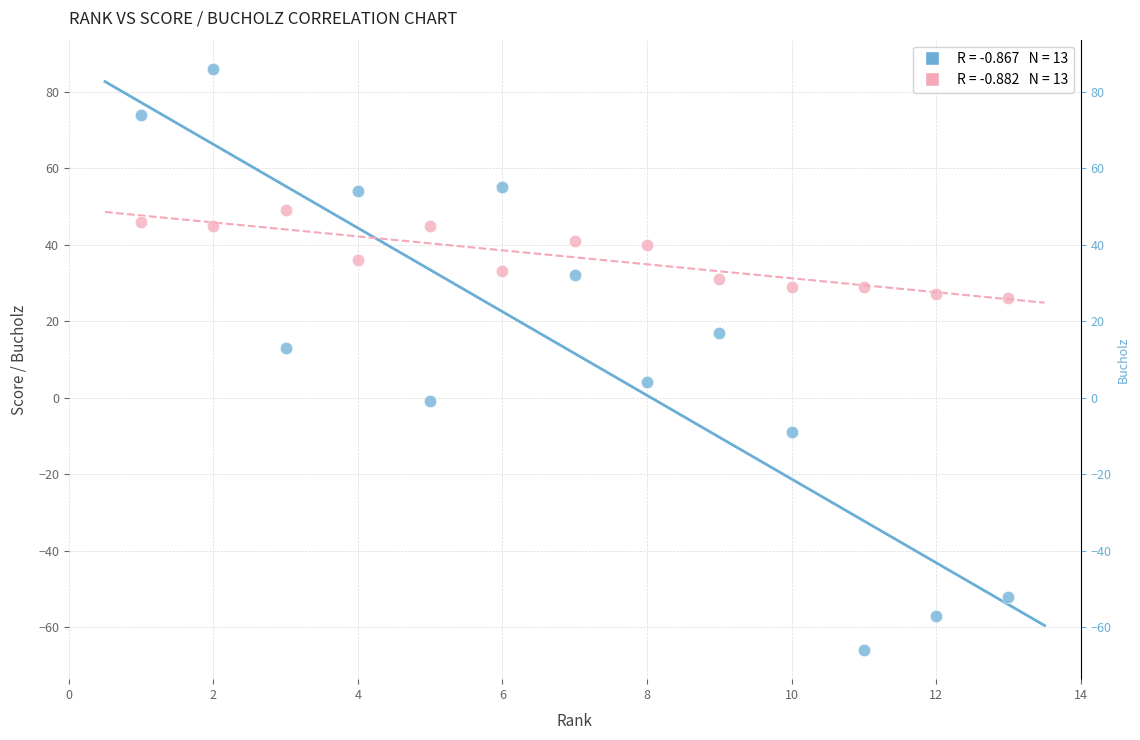

Across all series, what Y value is closest to 10?

13